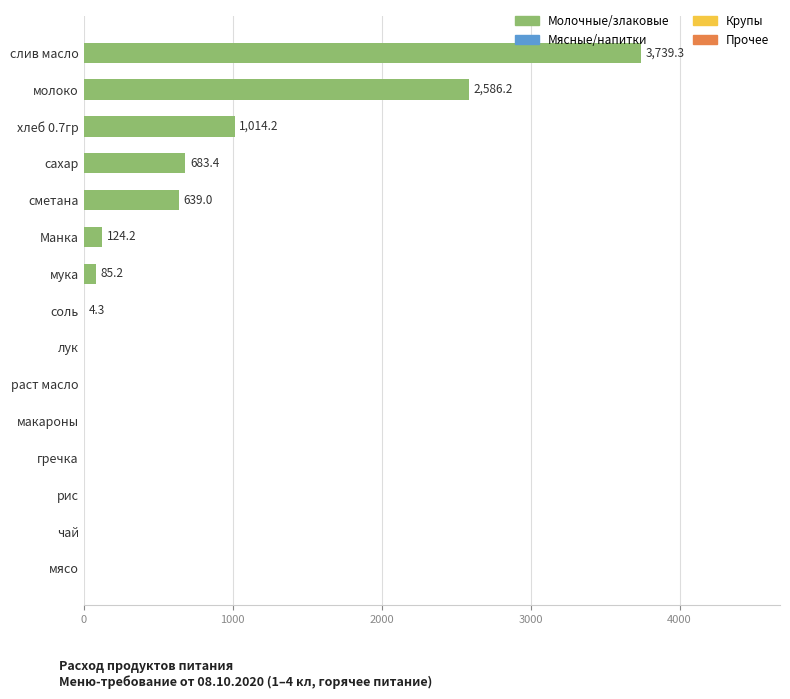

At which label is the value closest to 1869?

молоко